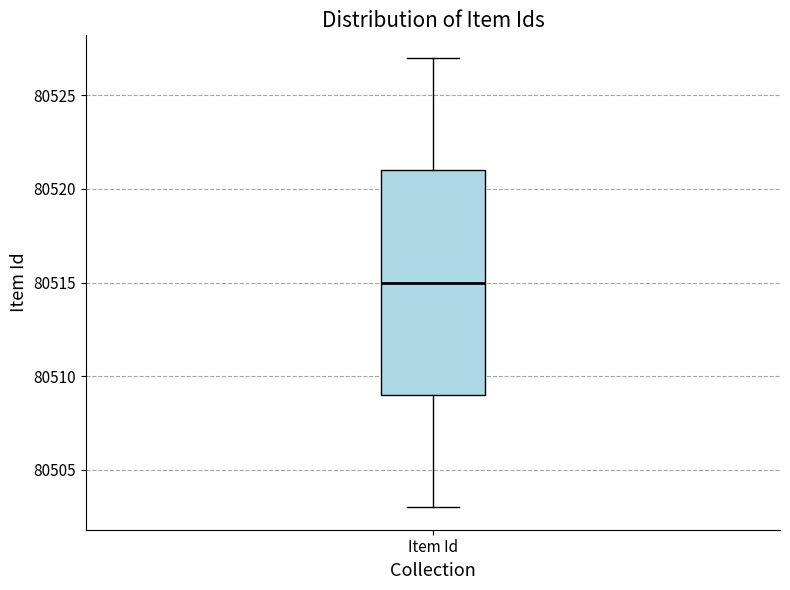

Where is the upper edge of the box for Item Id on the y-axis? The values are not printed on the chart, so give them approximately, as read against the axis.

80521